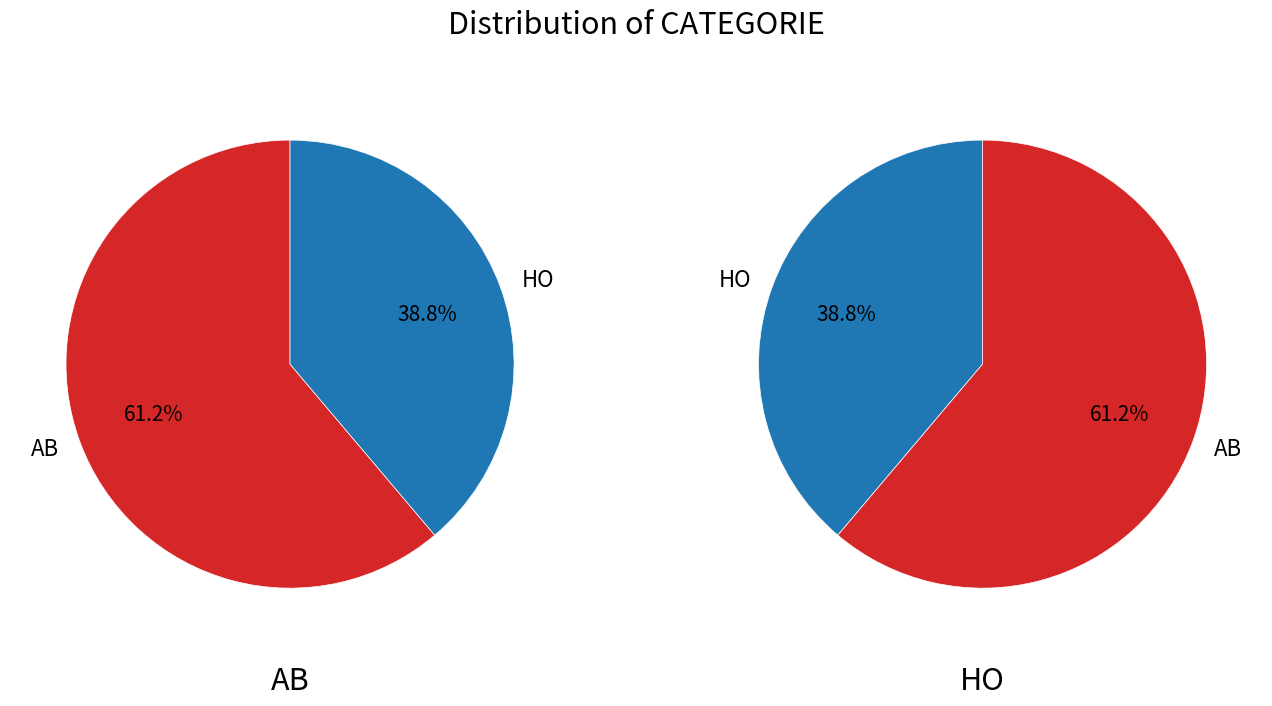

Is it true that HO is 26% of the pie?

False